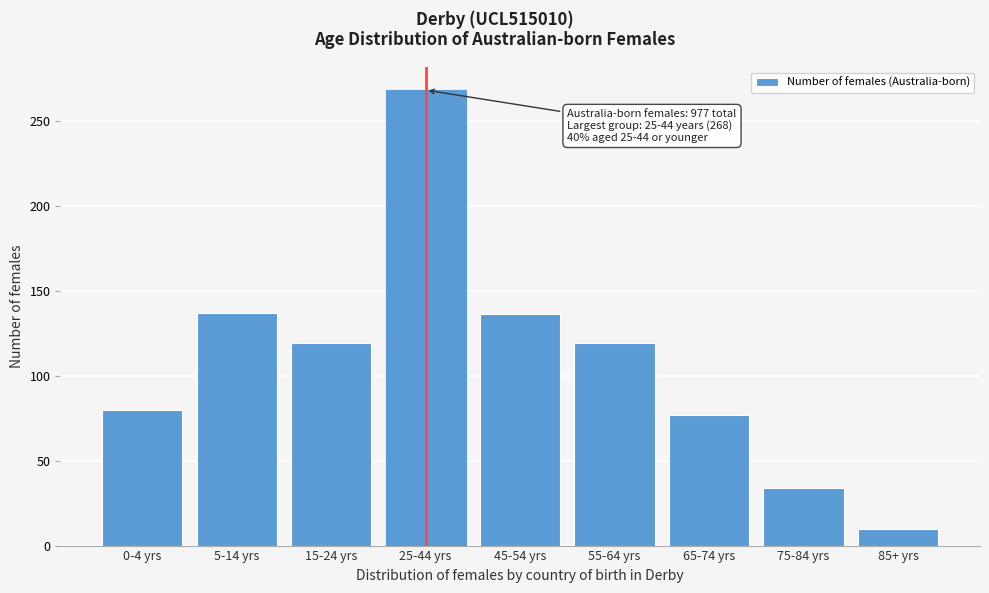

What is the value of the 6th bar from the left?

119